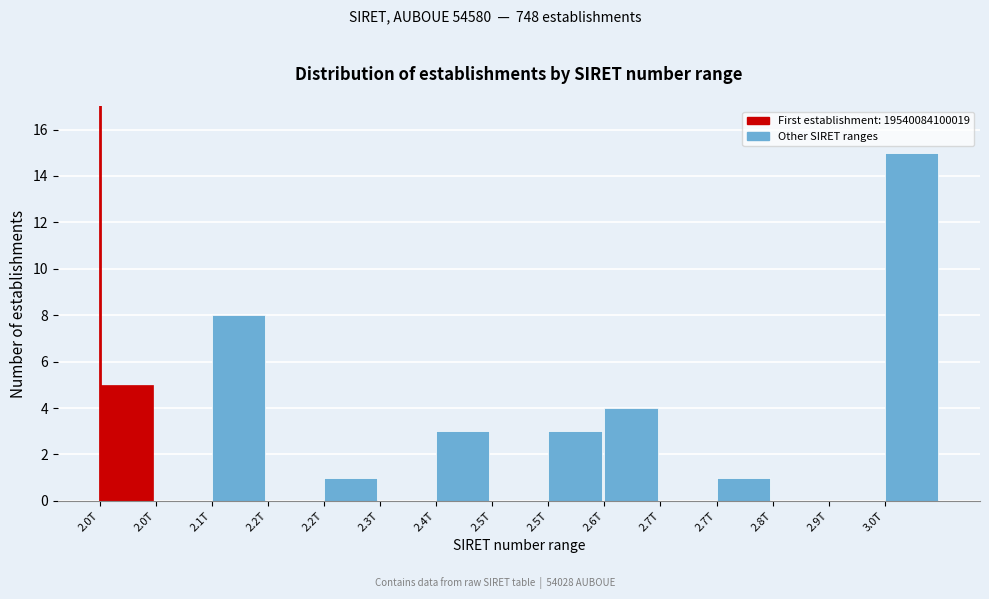

Count the number of categories in the chart.

15